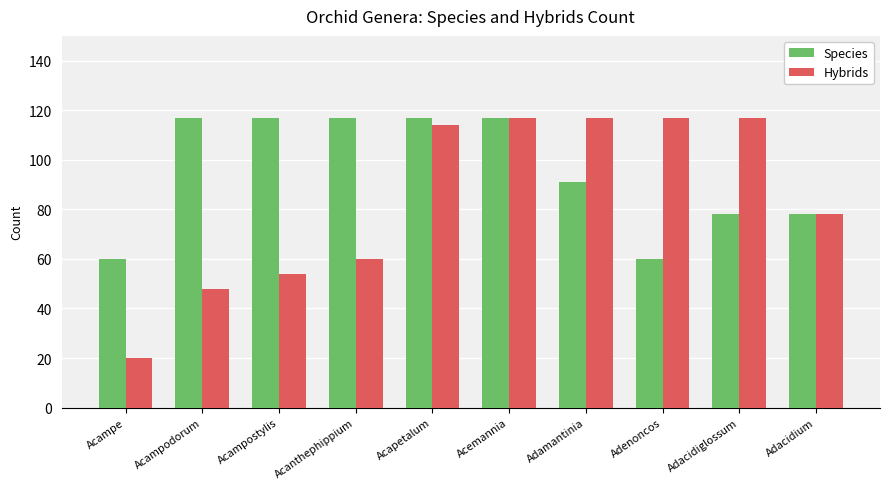

Rank the series by their average value, from lowest to highest.

Hybrids, Species